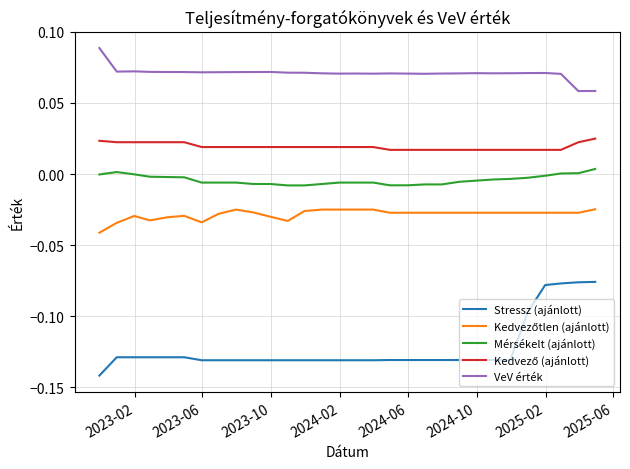

True or false: Stressz (ajánlott) and Mérsékelt (ajánlott) cross at least once.

False